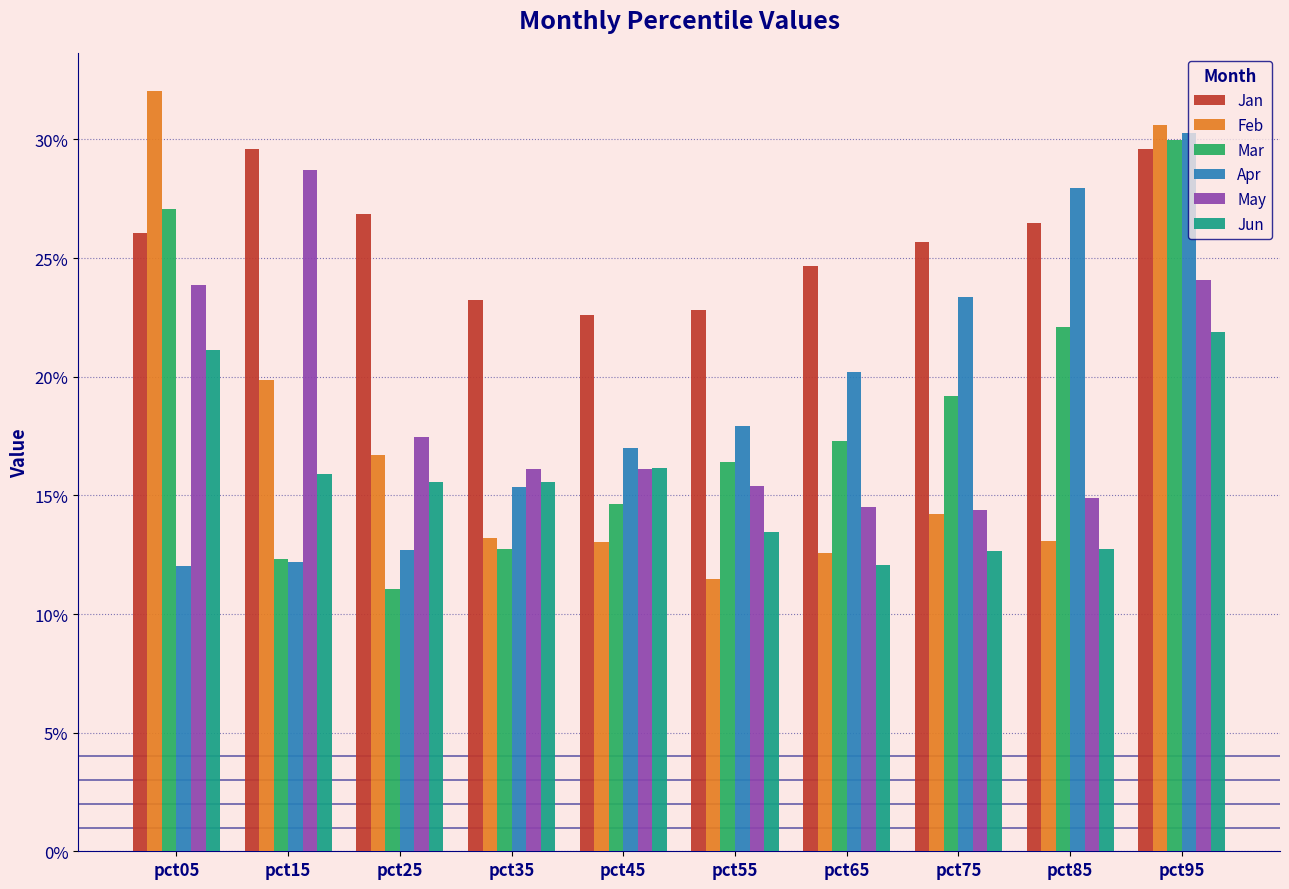

What are all the series names shown in the legend?

Jan, Feb, Mar, Apr, May, Jun